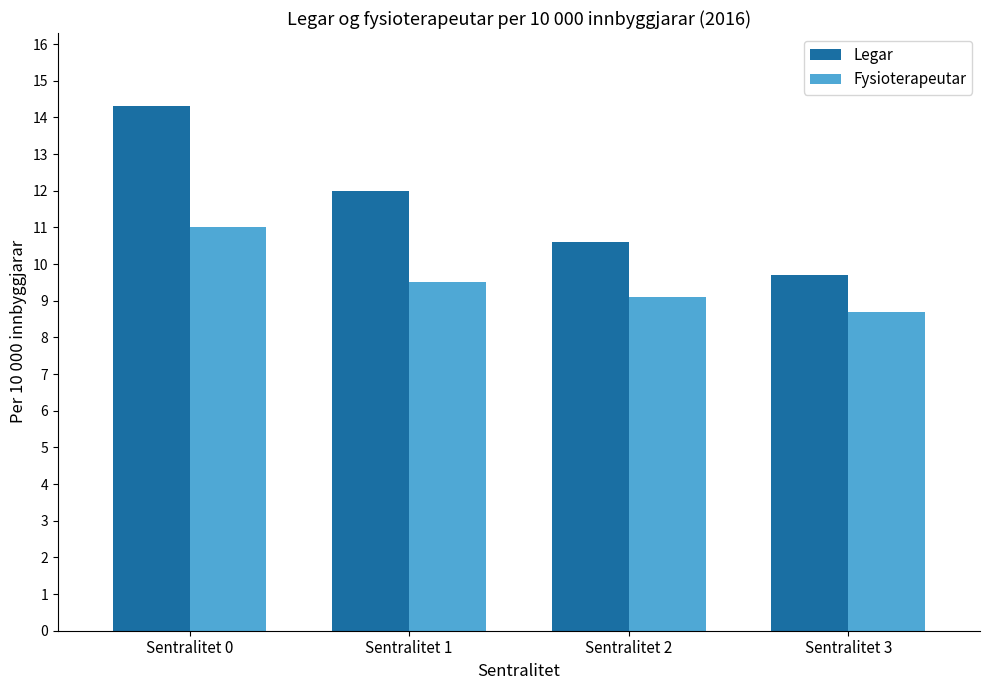

Rank the series by their average value, from lowest to highest.

Fysioterapeutar, Legar